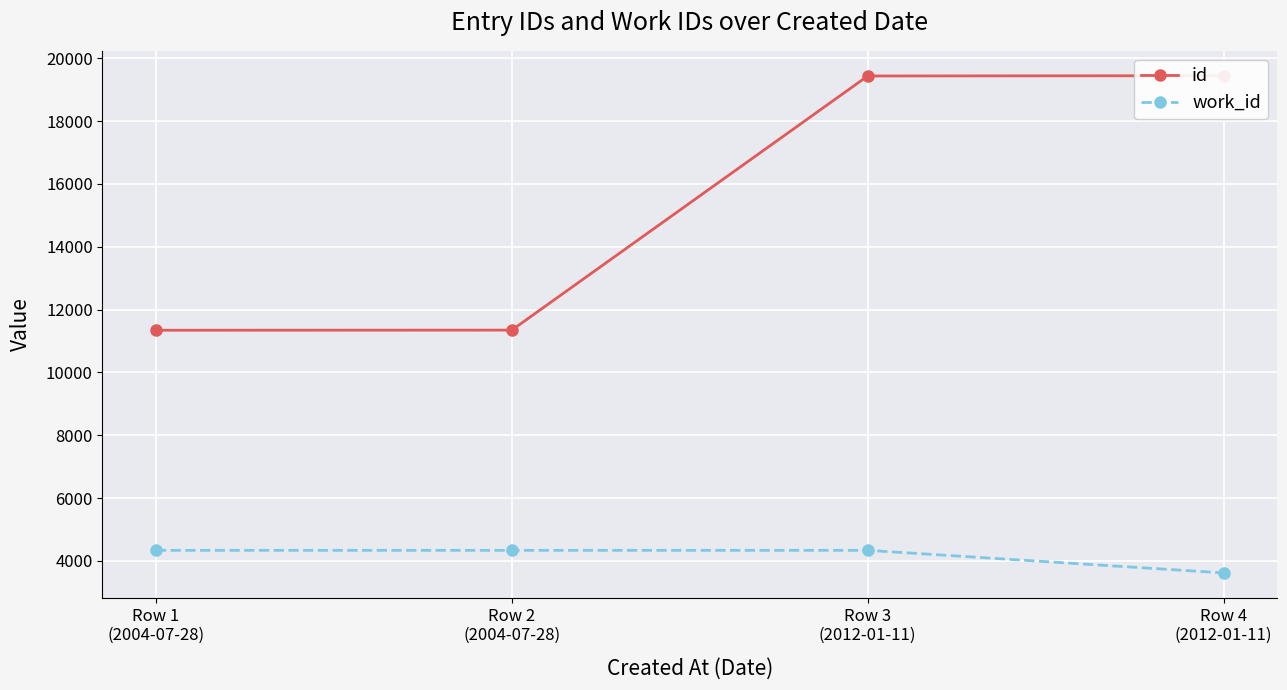

True or false: id has more than 2 points higher than both neighbors.

False